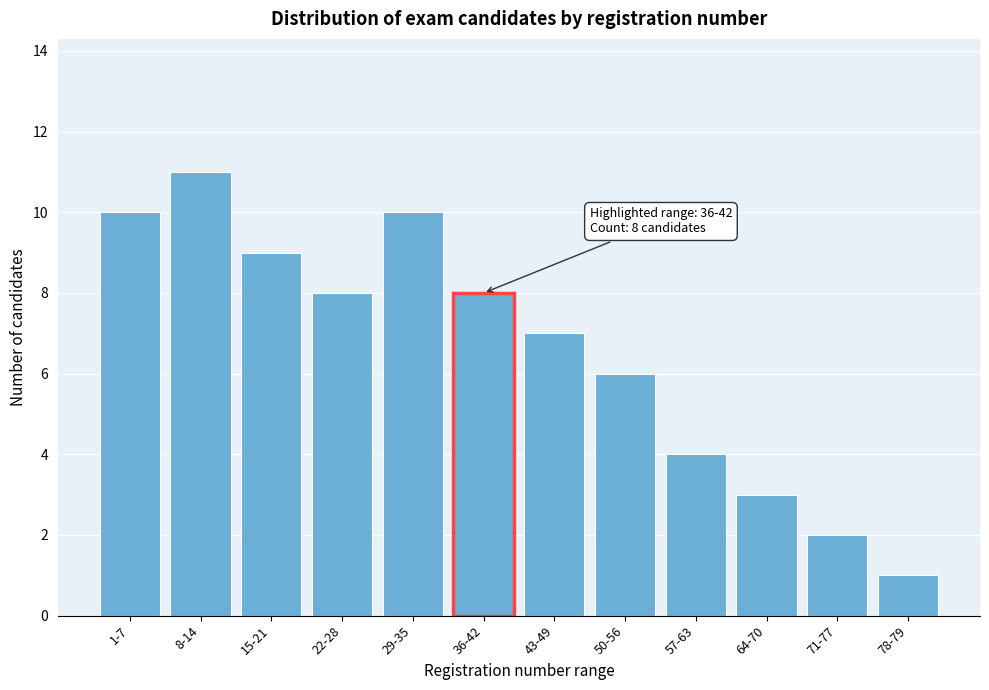

Reading left to right, extract all data points from this chart.

1-7=10	8-14=11	15-21=9	22-28=8	29-35=10	36-42=8	43-49=7	50-56=6	57-63=4	64-70=3	71-77=2	78-79=1